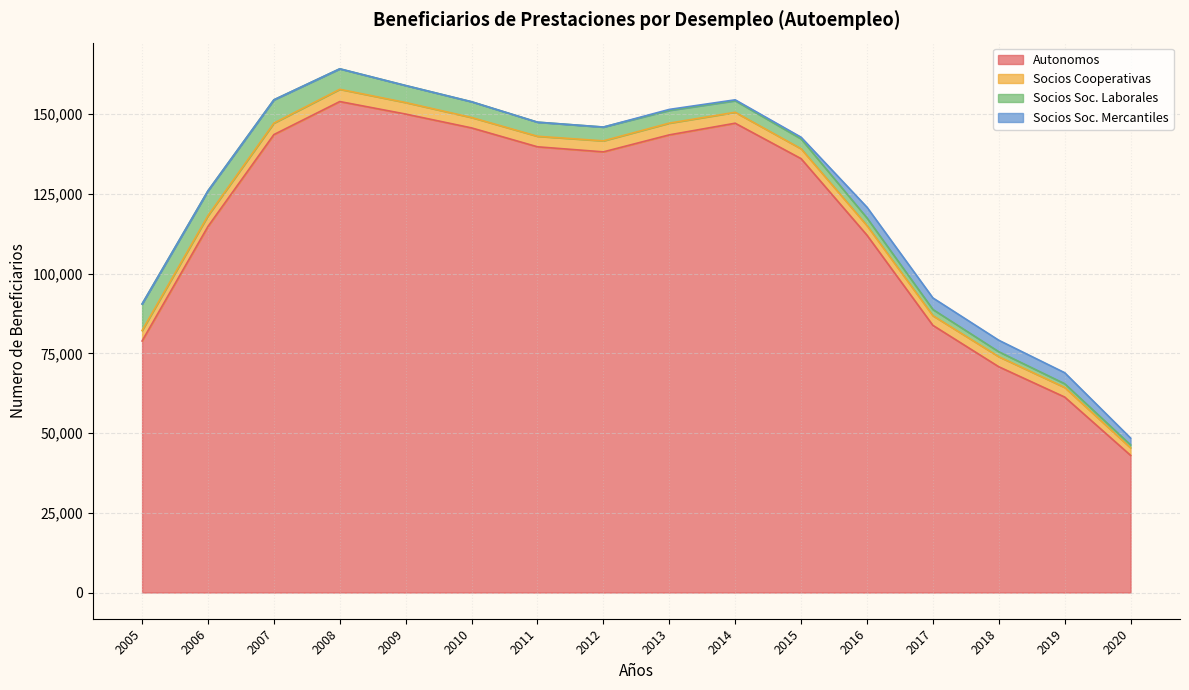

How many times do Socios Soc. Mercantiles and Socios Soc. Laborales cross each other?

1